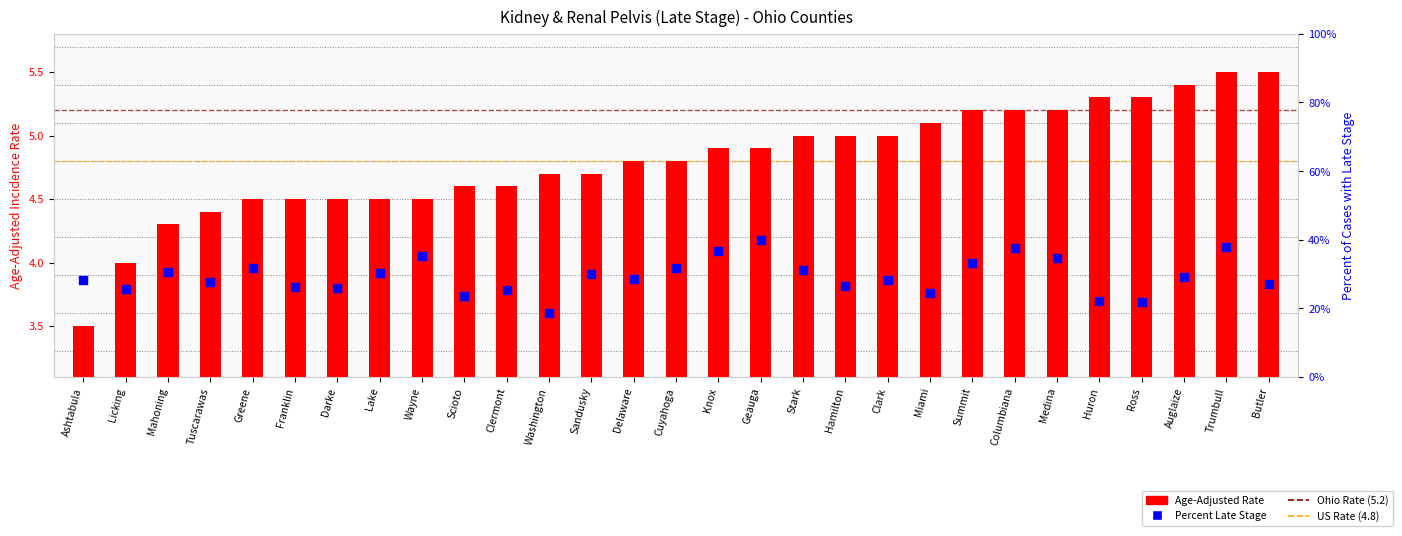

Which series reaches the maximum Y coordinate?

Percent Late Stage